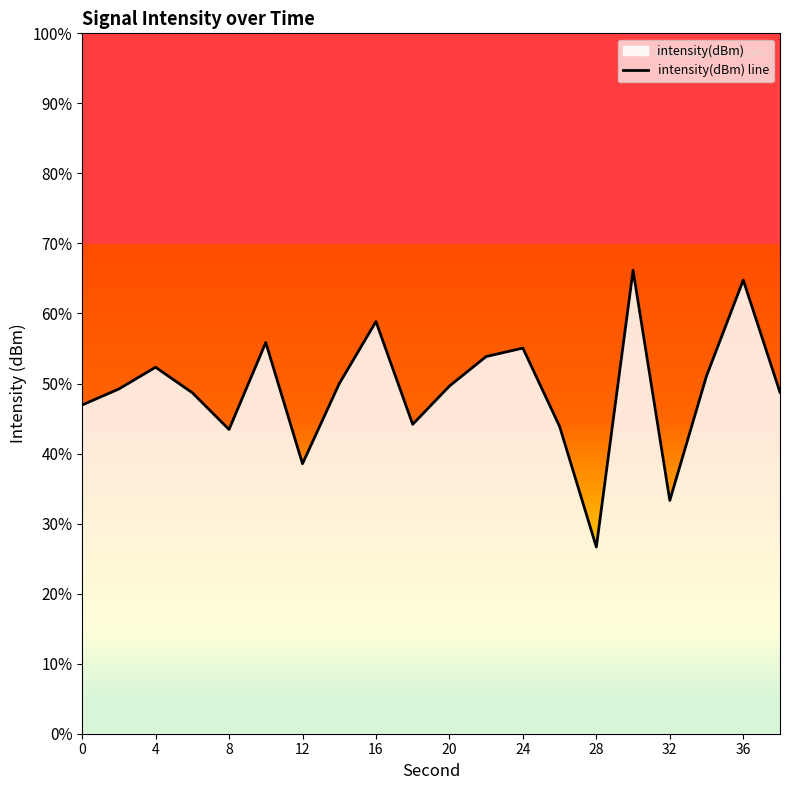

The chart shows a value of -165.5 at 8. True or false?

False